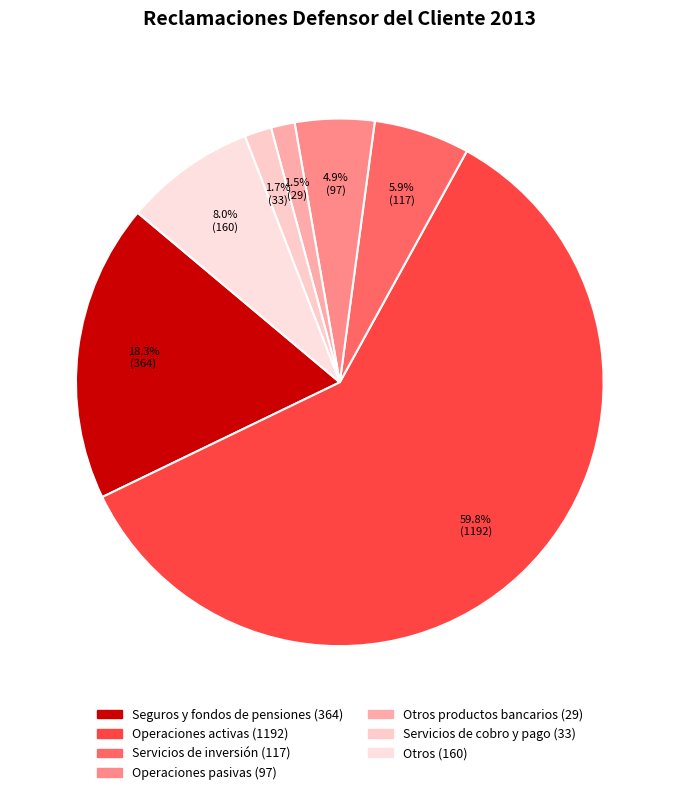

How many slices are in this pie chart?

7